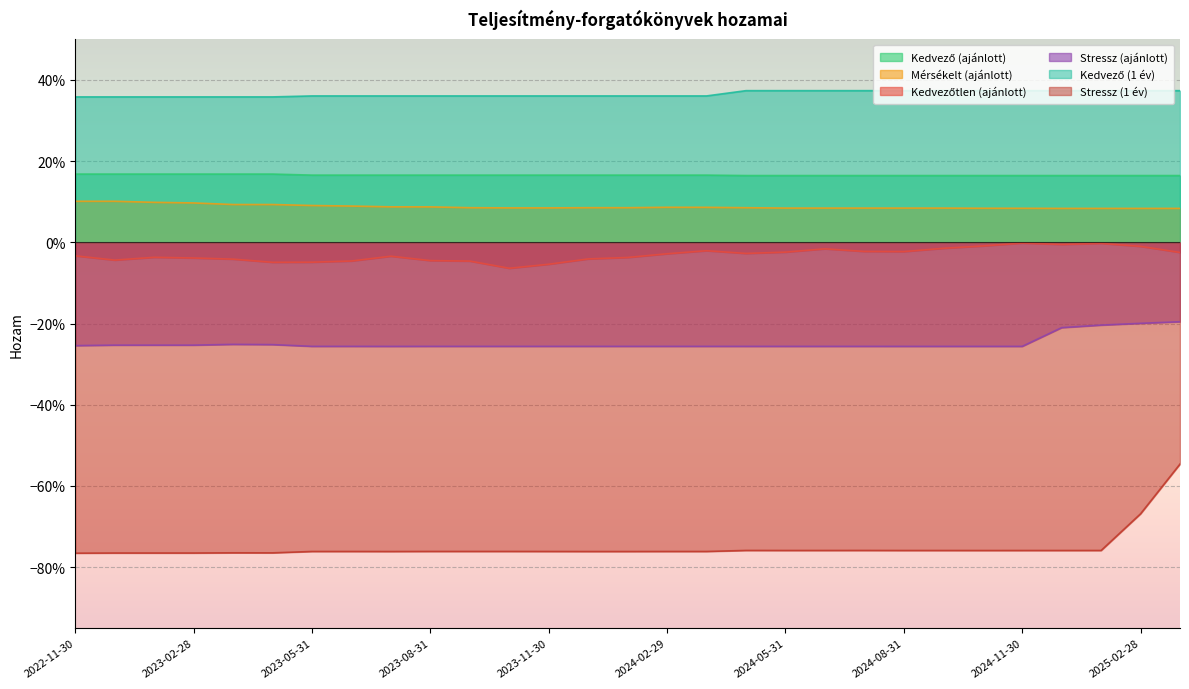

How many interior local peaks does the Stressz (ajánlott) series have?

3